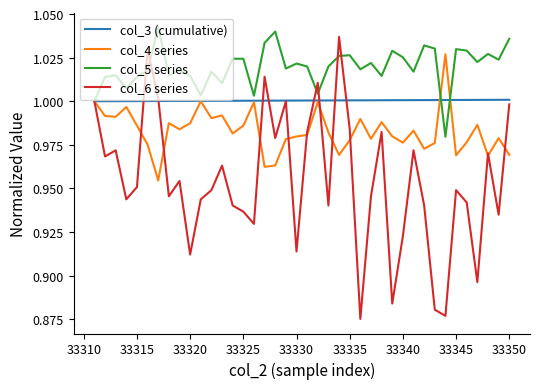

Rank the series by their average value, from highest to lowest.

col_5 series, col_3 (cumulative), col_4 series, col_6 series